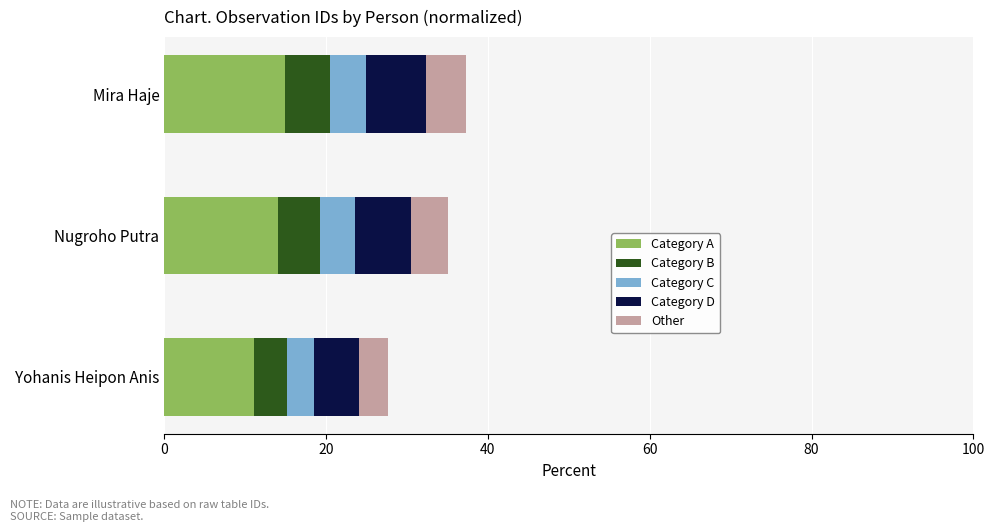

What is the total value across all series at Yohanis Heipon Anis?

27.7